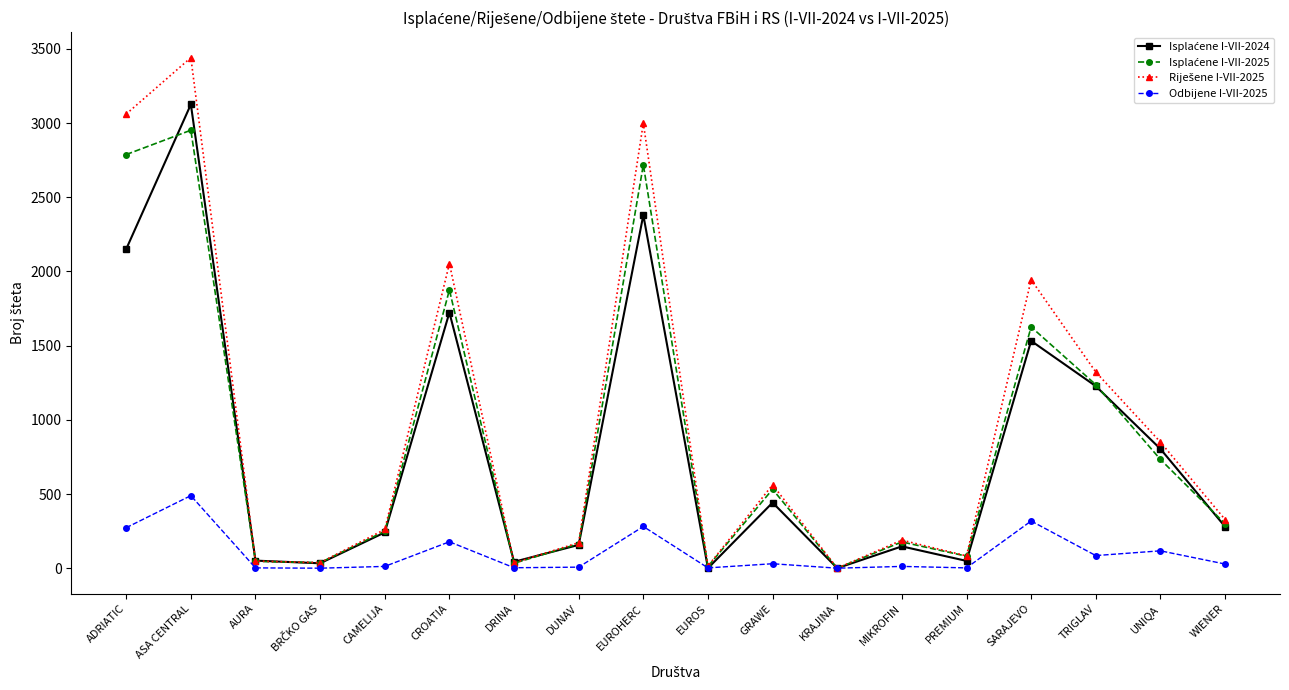

What is the label of the 7th point from the right?

KRAJINA